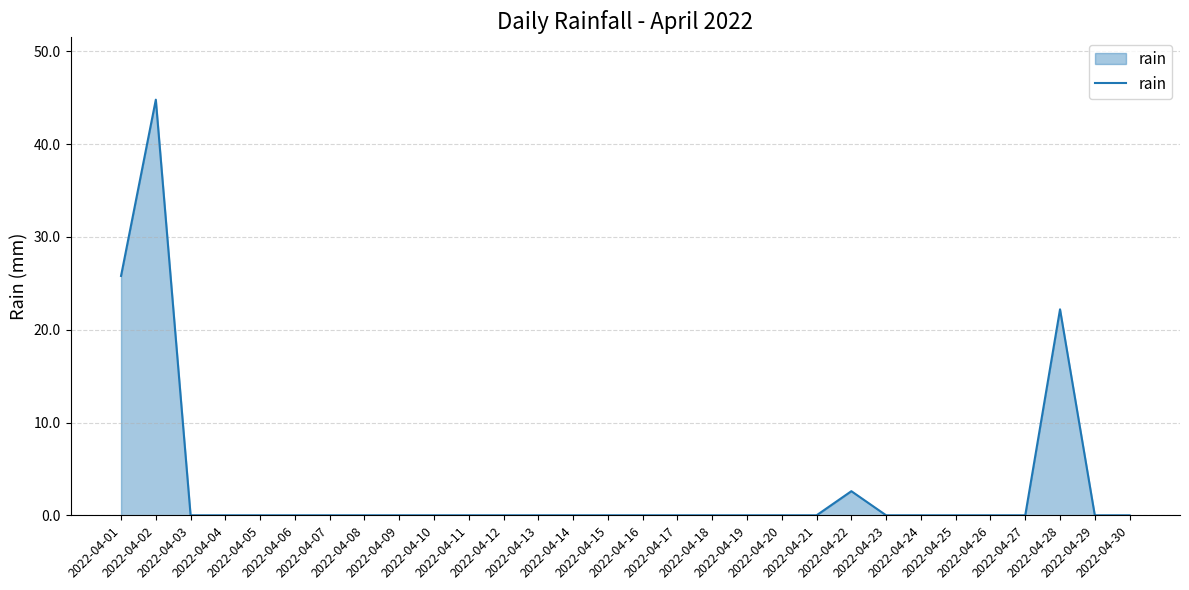

At which category does the data reach its first local peak?

2022-04-02